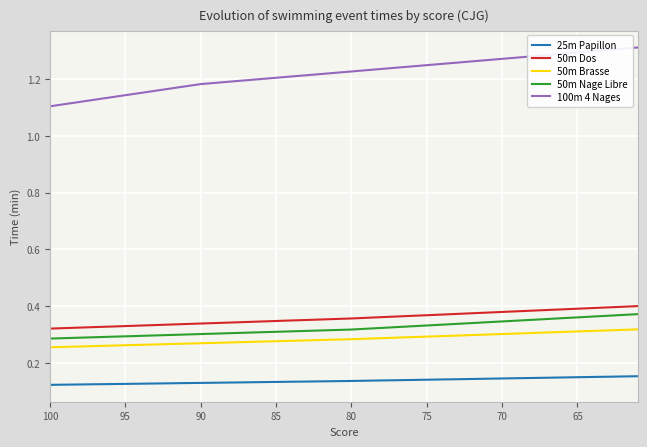

True or false: 50m Nage Libre has more than 2 interior local peaks.

False